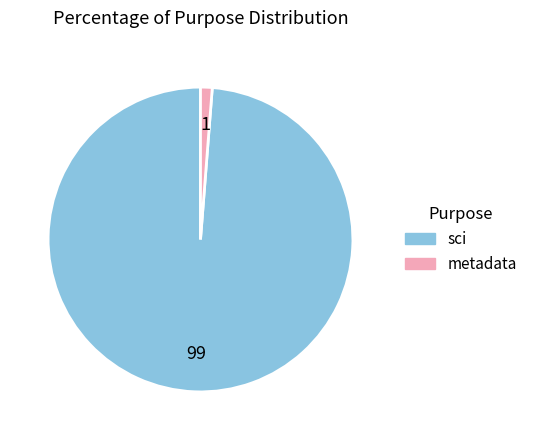

Is there any slice that represents more than half of the pie?

Yes